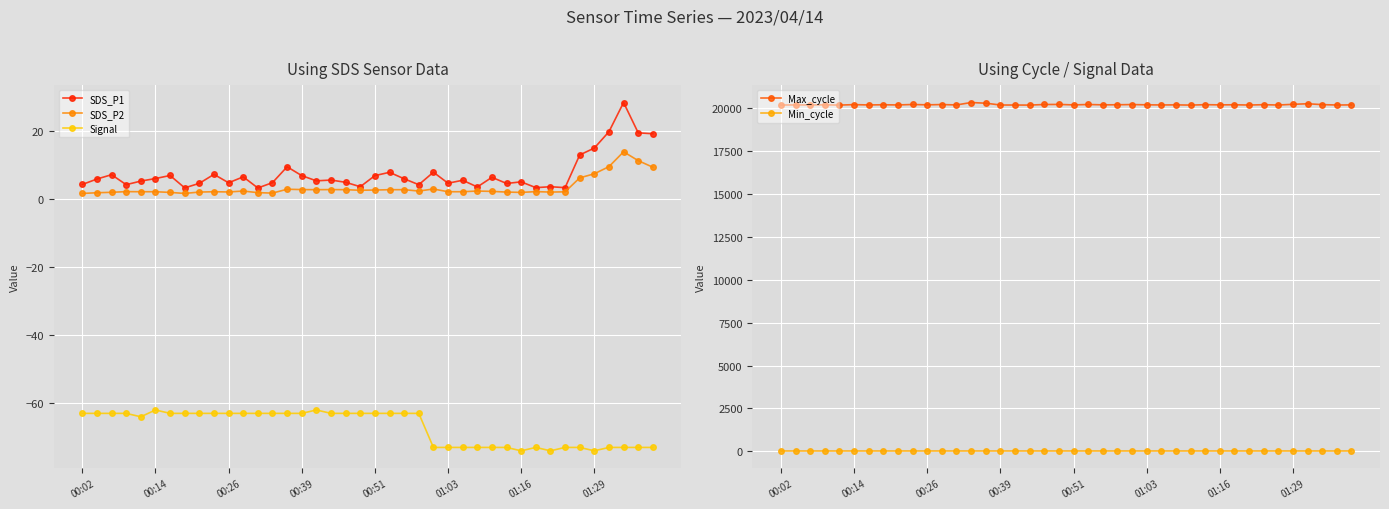

True or false: Min_cycle and Max_cycle intersect in this chart.

False